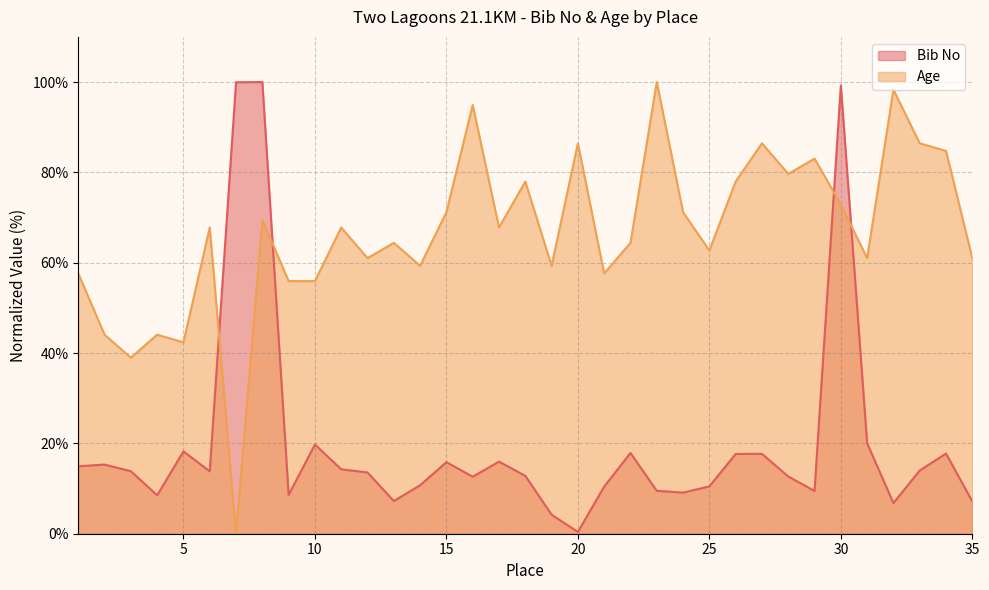

After their last crossing, which series has the higher values: Bib No or Age?

Age